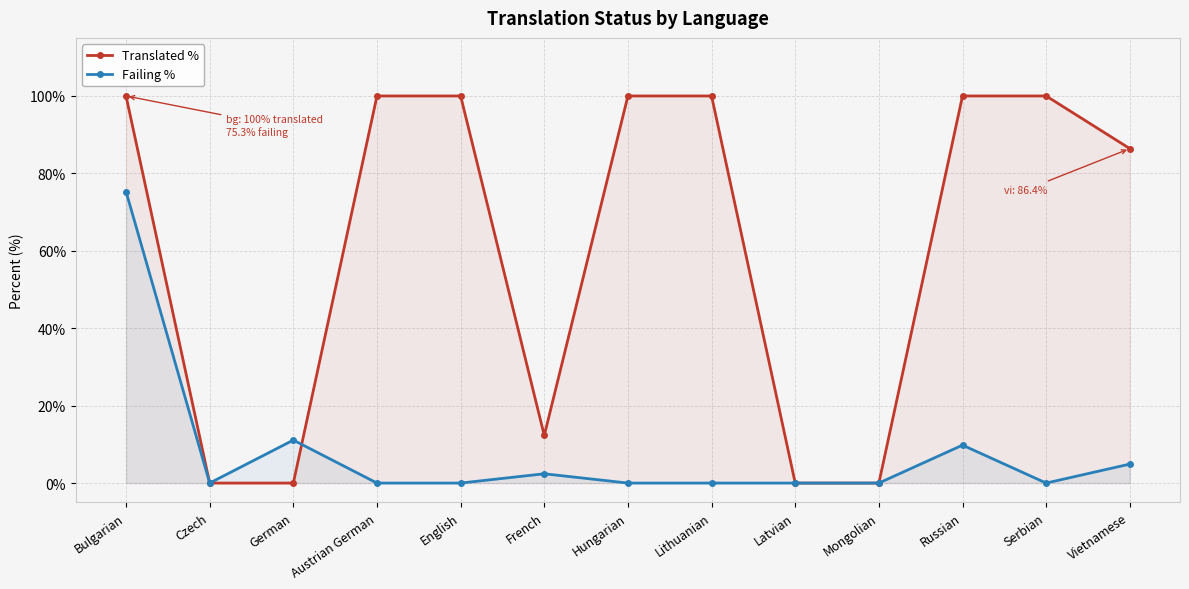

How many series are shown in this chart?

2